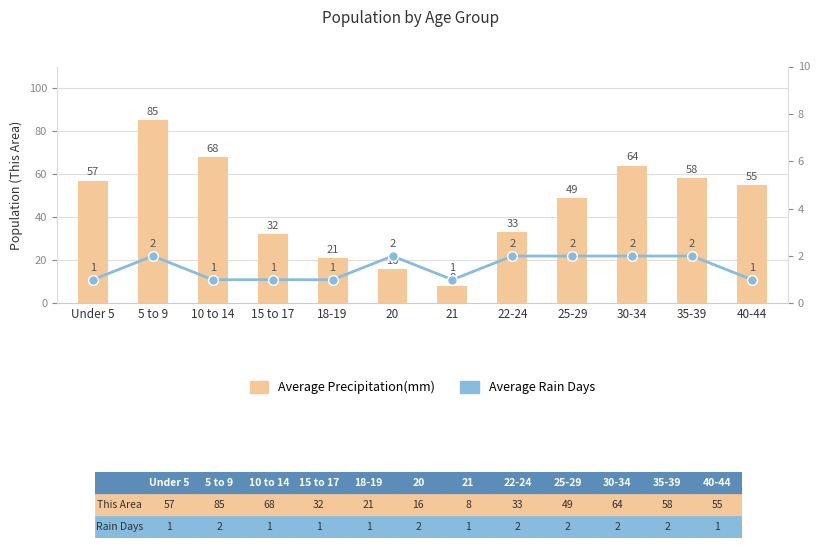

How many values in the Average Precipitation(mm) series are below 55?

6